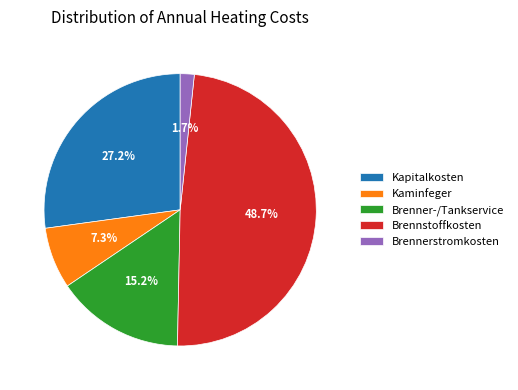

To the nearest percent, what is the combined percentage of Brennstoffkosten and Brenner-/Tankservice?

64%